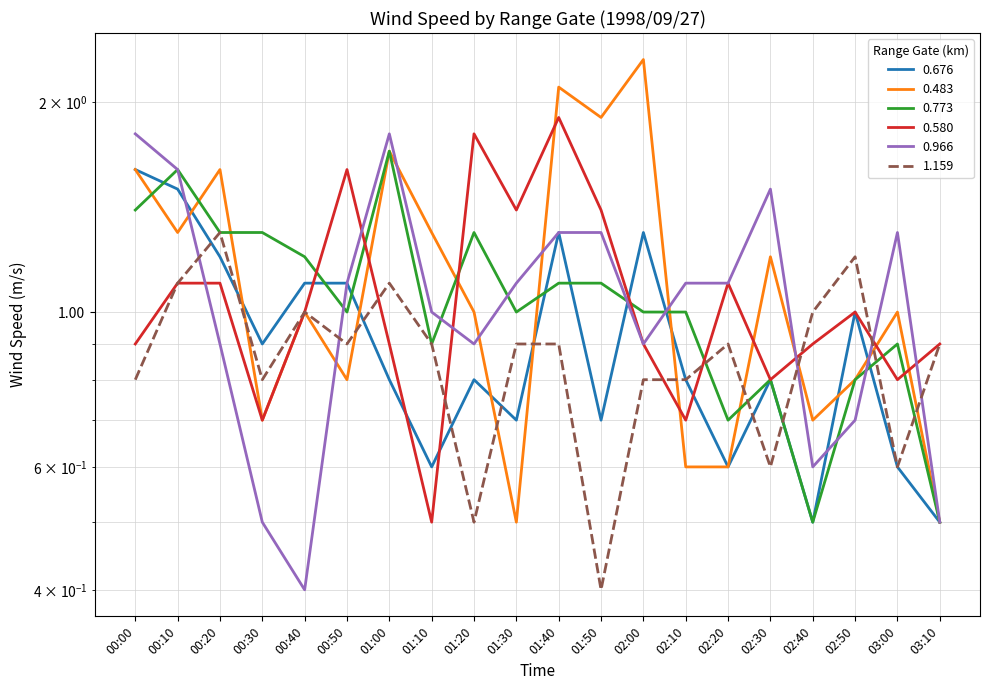

Where is 0.676 nearest to the value 1?

02:50